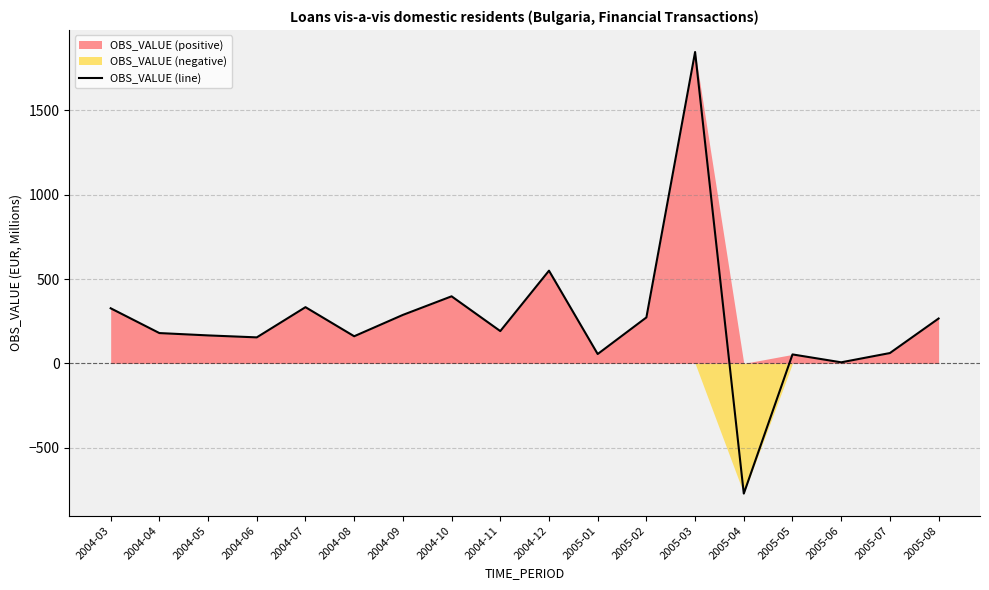

At which category does the chart reach its peak across all series?

2005-03